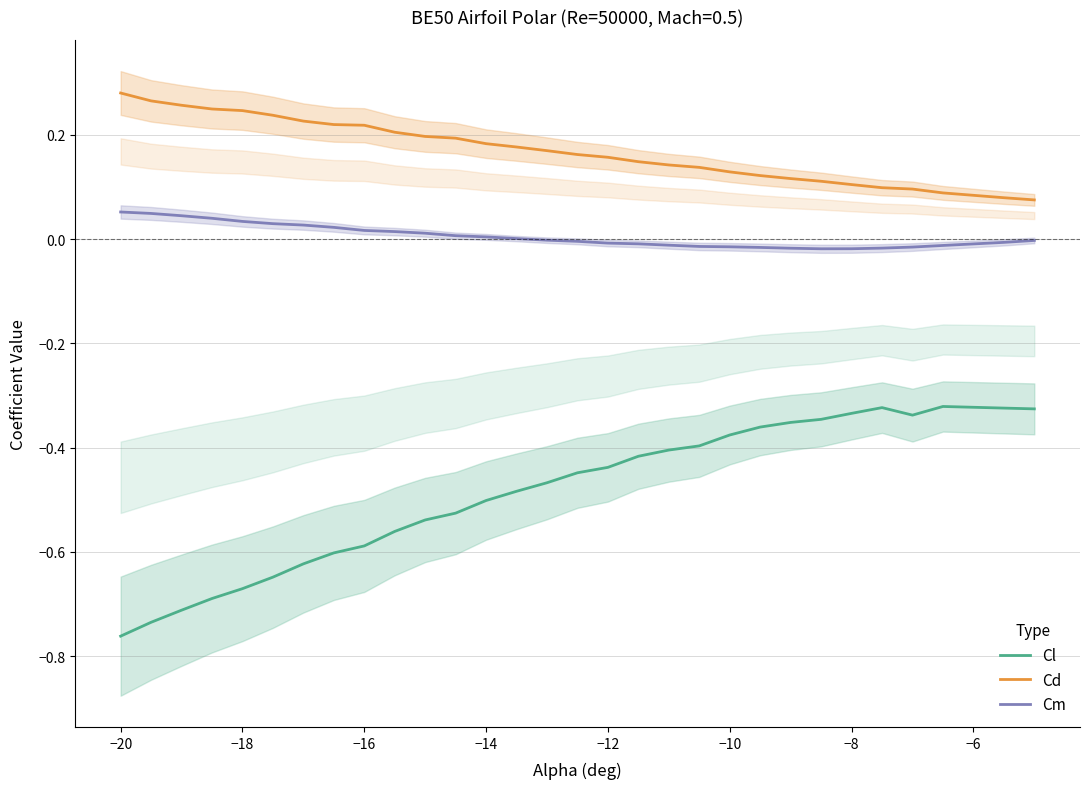

Reading left to right, list all the values displayed in this chart.

Cl: -0.8	-0.7	-0.7	-0.7	-0.7	-0.6	-0.6	-0.6	-0.6	-0.6	-0.5	-0.5	-0.5	-0.5	-0.5	-0.4	-0.4	-0.4	-0.4	-0.4	-0.4	-0.4	-0.4	-0.3	-0.3	-0.3	-0.3	-0.3	-0.3	-0.3
Cd: 0.3	0.3	0.3	0.2	0.2	0.2	0.2	0.2	0.2	0.2	0.2	0.2	0.2	0.2	0.2	0.2	0.2	0.1	0.1	0.1	0.1	0.1	0.1	0.1	0.1	0.1	0.1	0.1	0.1	0.1
Cm: 0.1	0.0	0.0	0.0	0.0	0.0	0.0	0.0	0.0	0.0	0.0	0.0	0.0	0.0	-0.0	-0.0	-0.0	-0.0	-0.0	-0.0	-0.0	-0.0	-0.0	-0.0	-0.0	-0.0	-0.0	-0.0	-0.0	-0.0